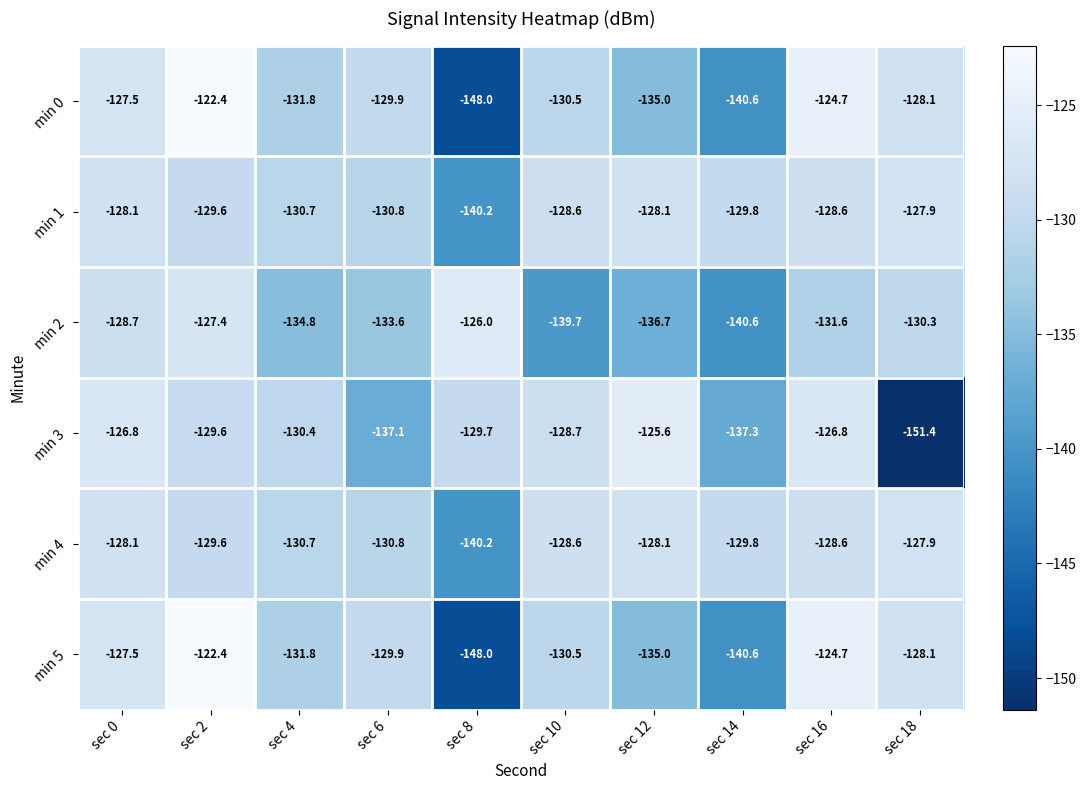

List the labels in order of min 2 value, smallest first.

sec 14, sec 10, sec 12, sec 4, sec 6, sec 16, sec 18, sec 0, sec 2, sec 8